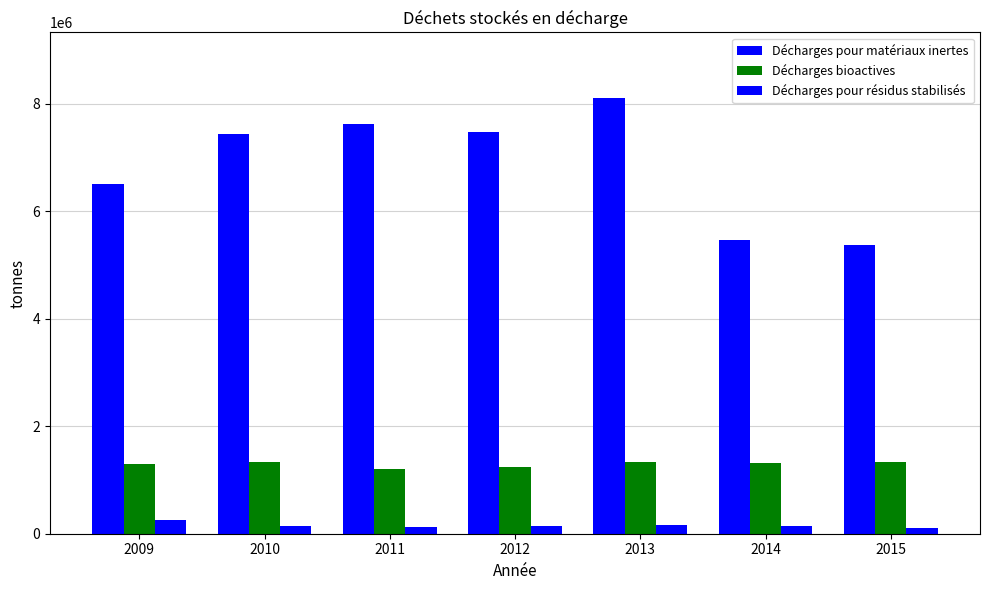

How many bars are there in each group?

3